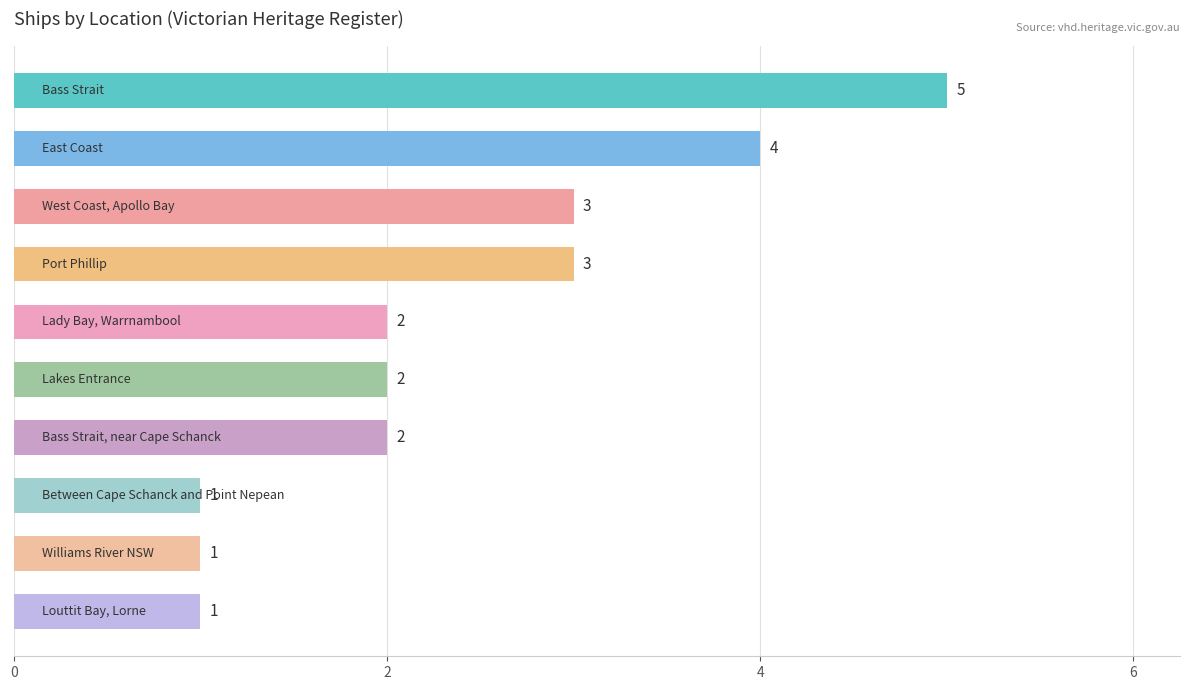

What is the maximum value shown in the chart?

5